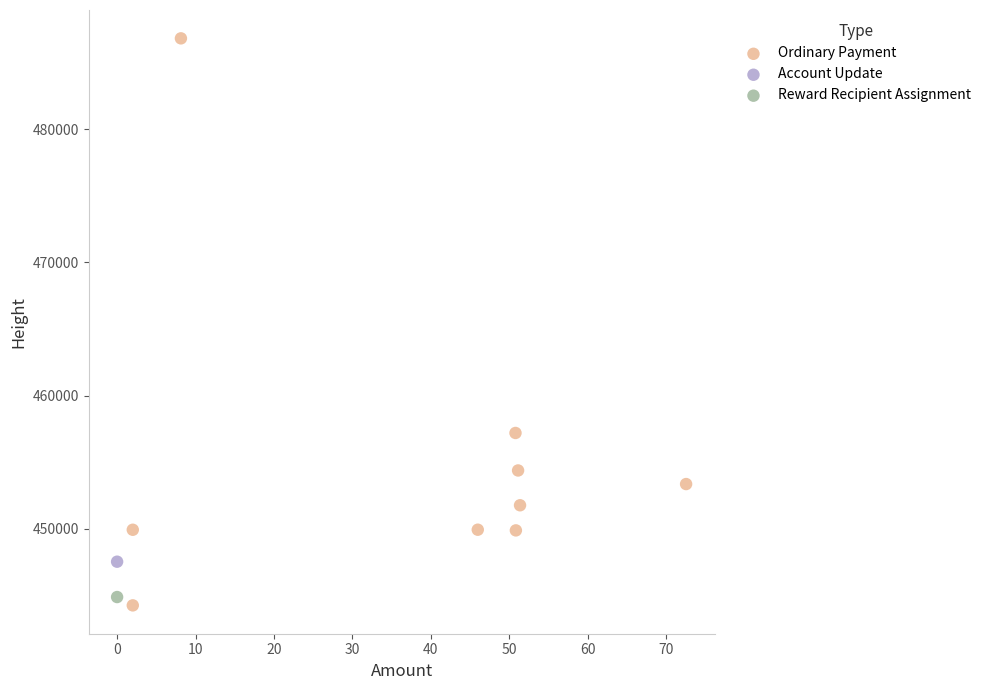

What are all the series names shown in the legend?

Ordinary Payment, Account Update, Reward Recipient Assignment